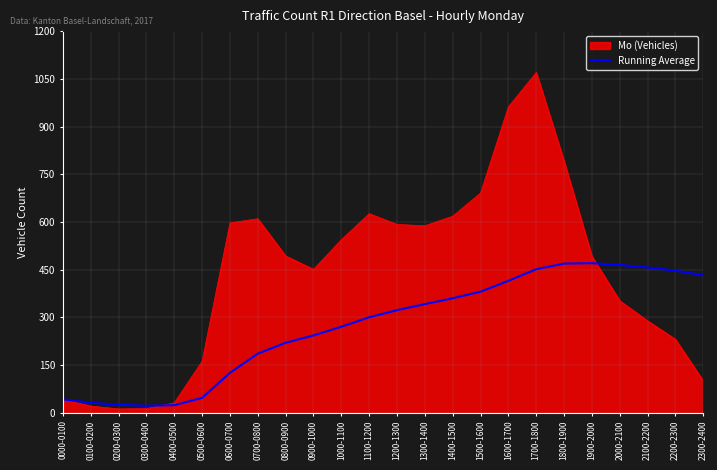

List the series in order of their peak value, highest first.

Mo (Vehicles), Running Average